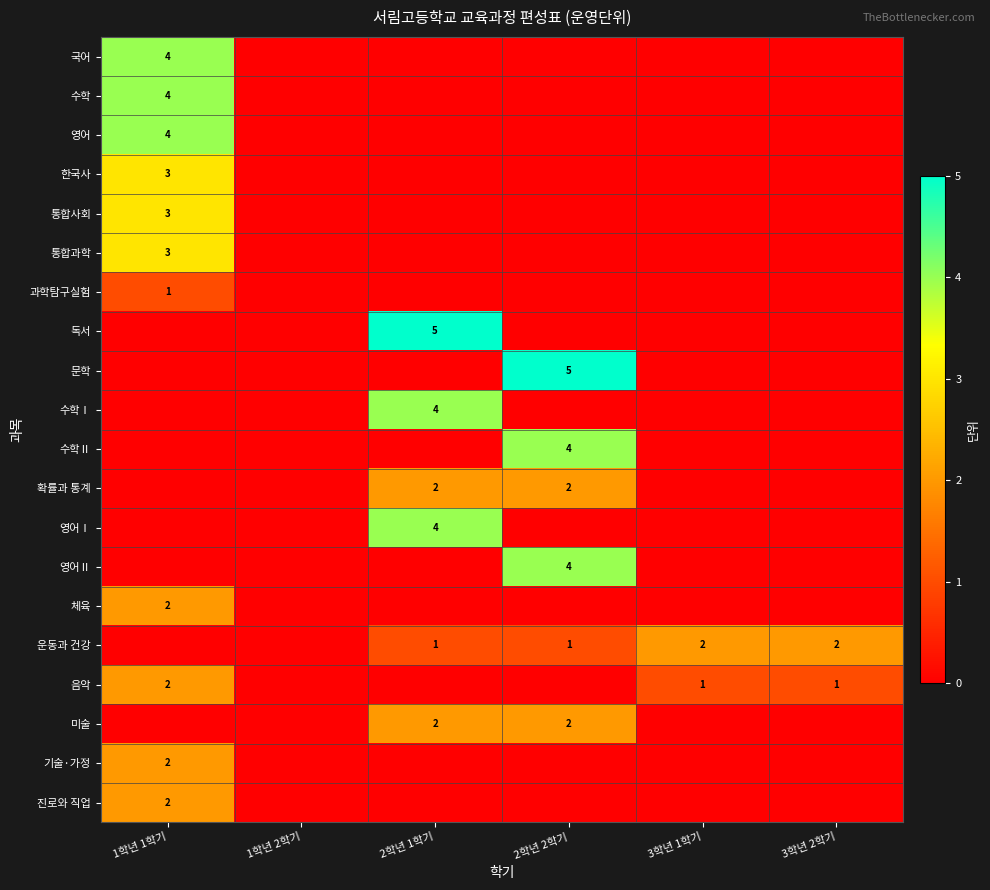

The 미술 series shows 3 at 2학년 1학기. True or false?

False